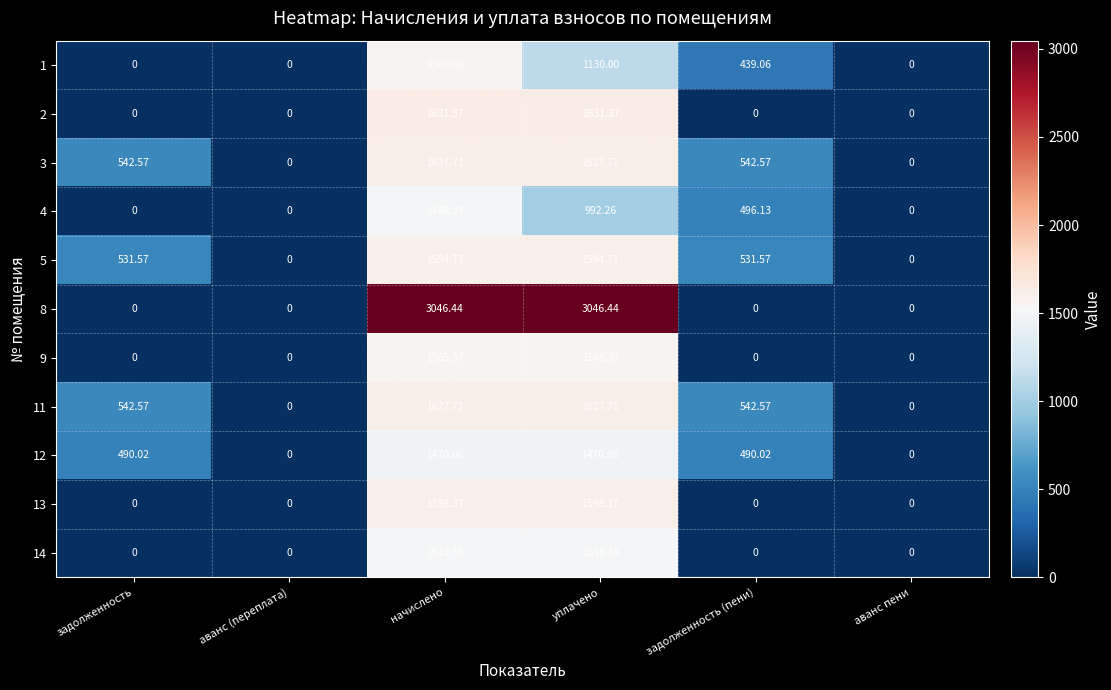

At which category is the sum across all series the highest?

начислено